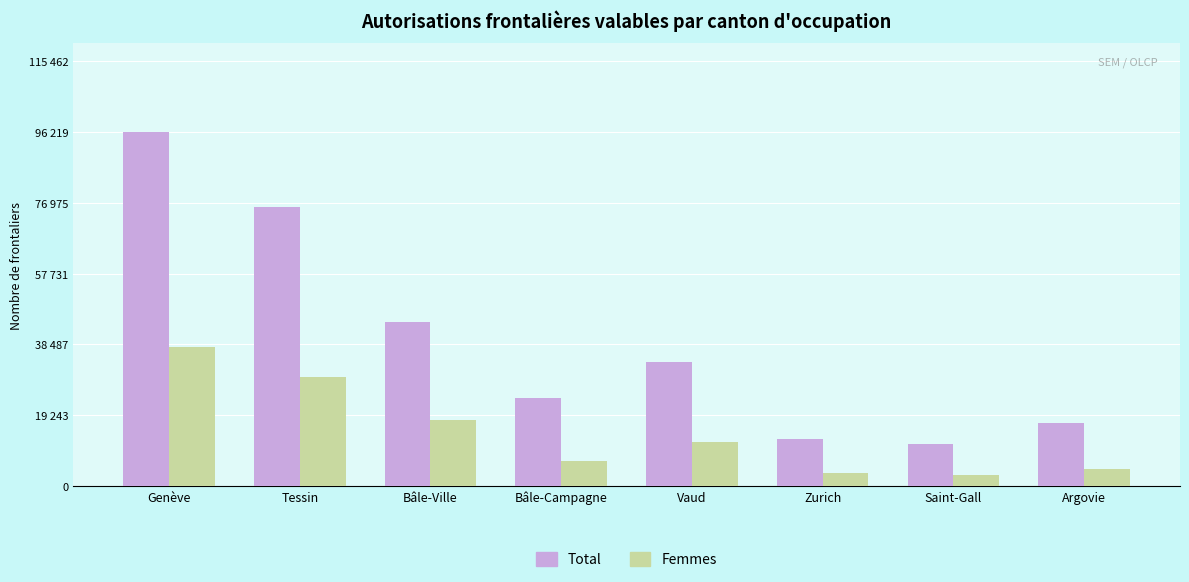

Does the chart contain stacked bars?

No